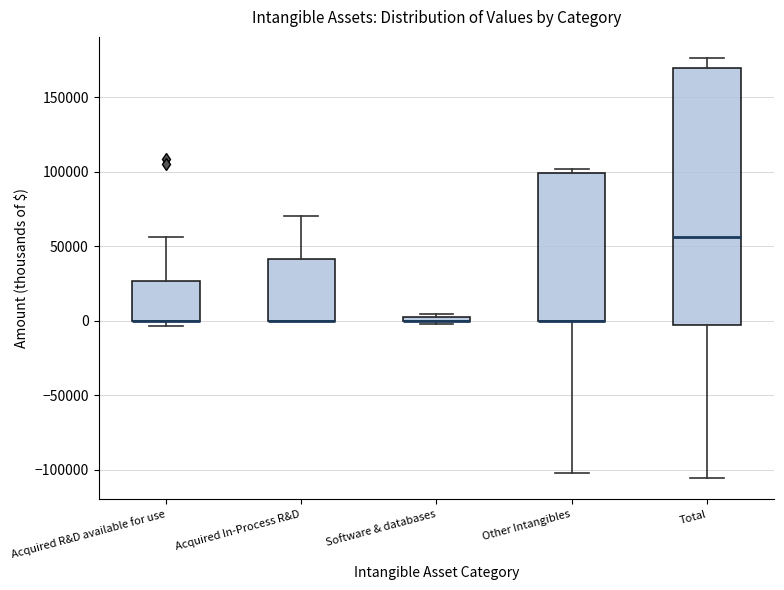

Where is the lower edge of the box for Acquired In-Process R&D on the y-axis? The values are not printed on the chart, so give them approximately, as read against the axis.

0